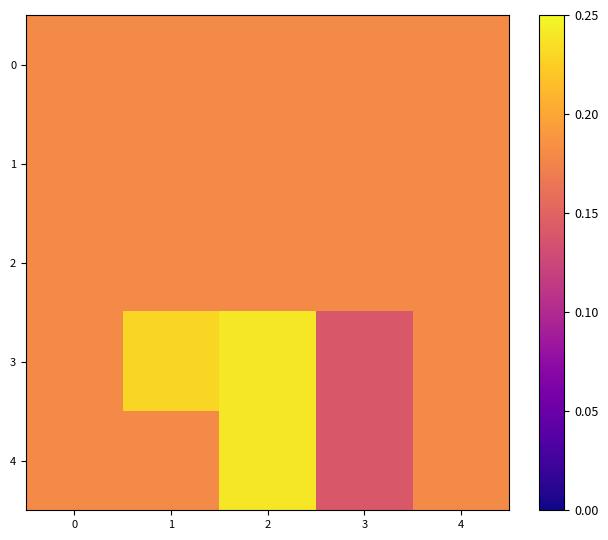

List the series in order of their peak value, highest first.

3, 4, 0, 1, 2